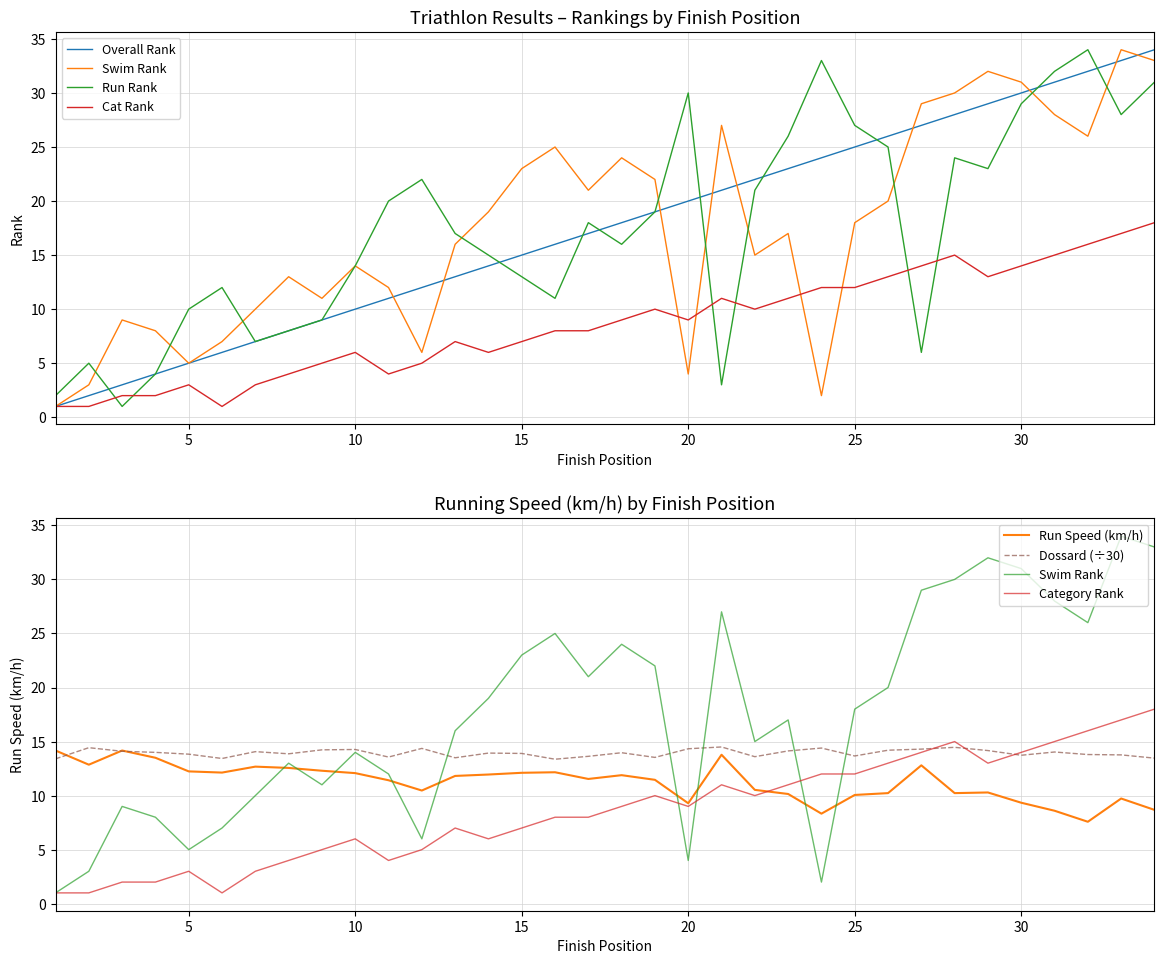

How many data points does each series have?

34